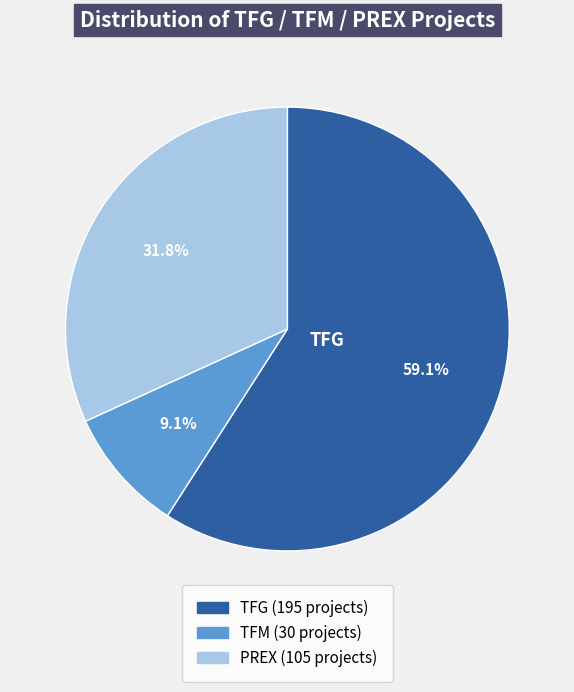

Does any single category account for the majority?

Yes